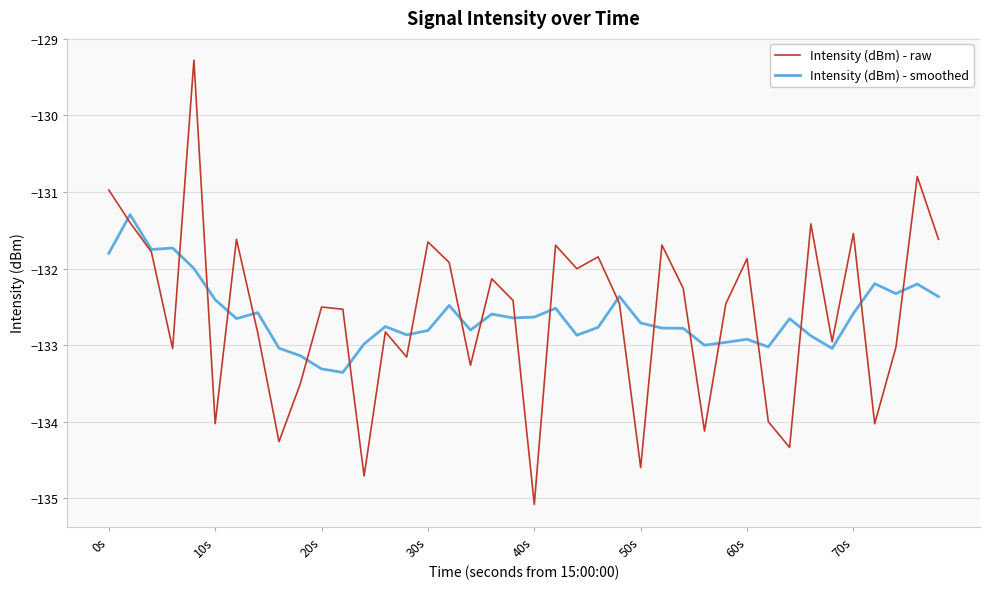

What is the smallest value displayed?

-135.1